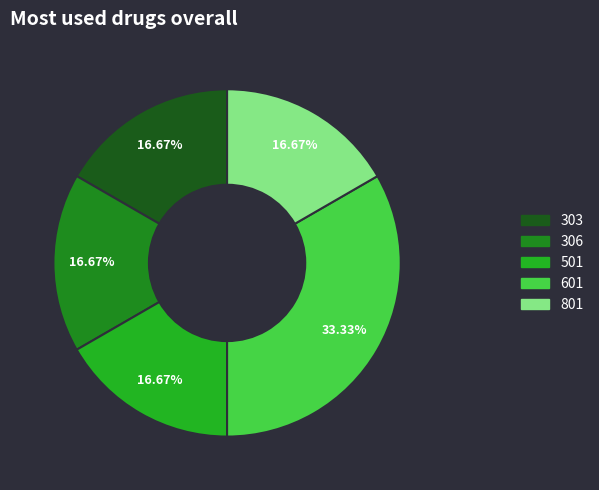

Does any single category account for the majority?

No